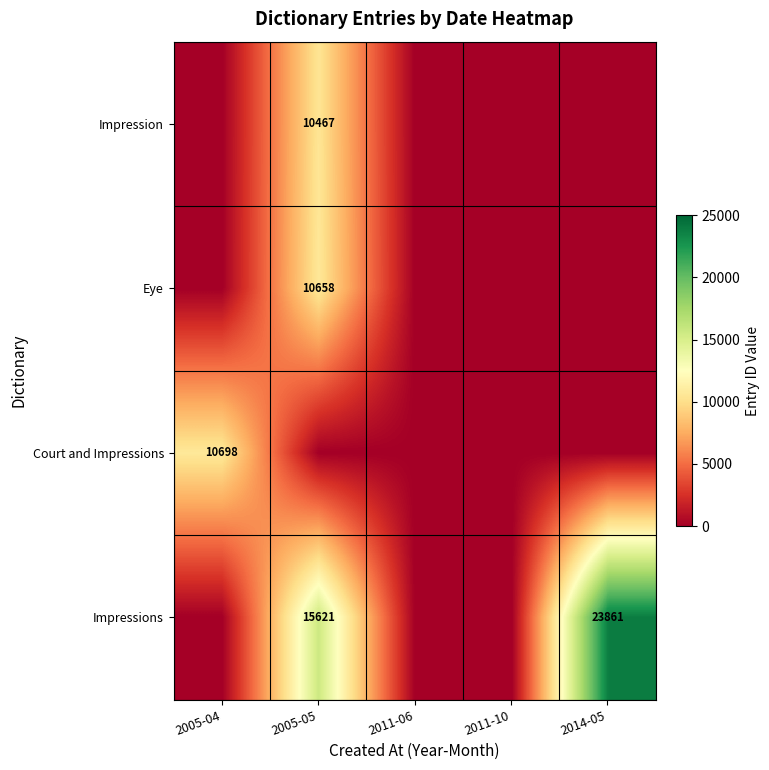

At how many categories does at least one series exceed 2048?

3